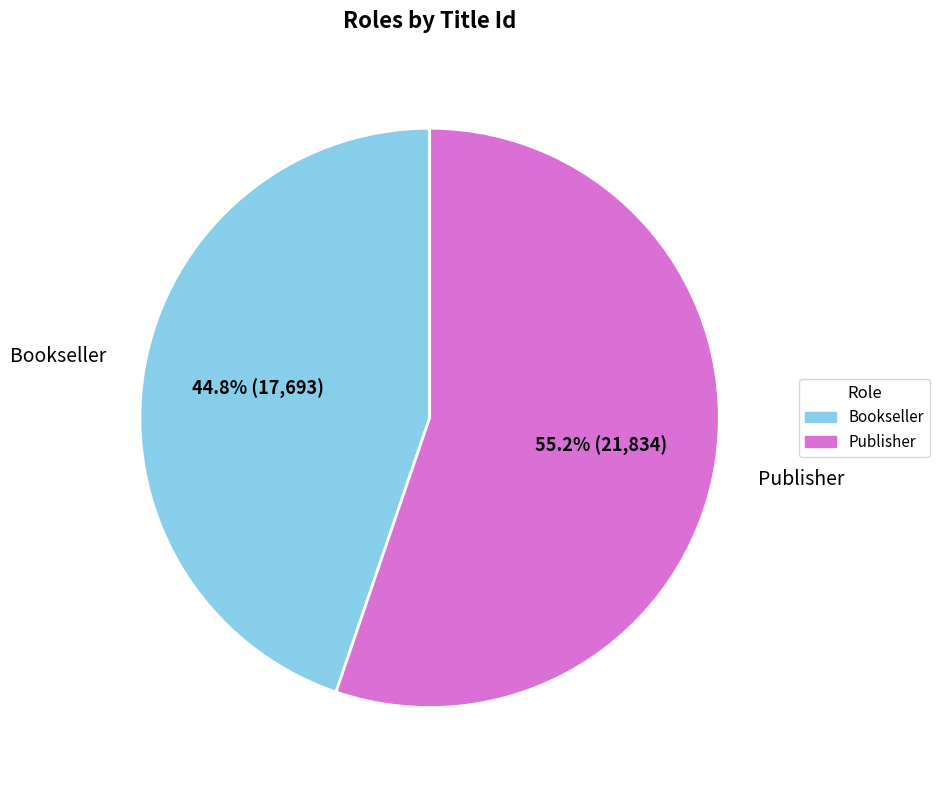

How many slices are in this pie chart?

2